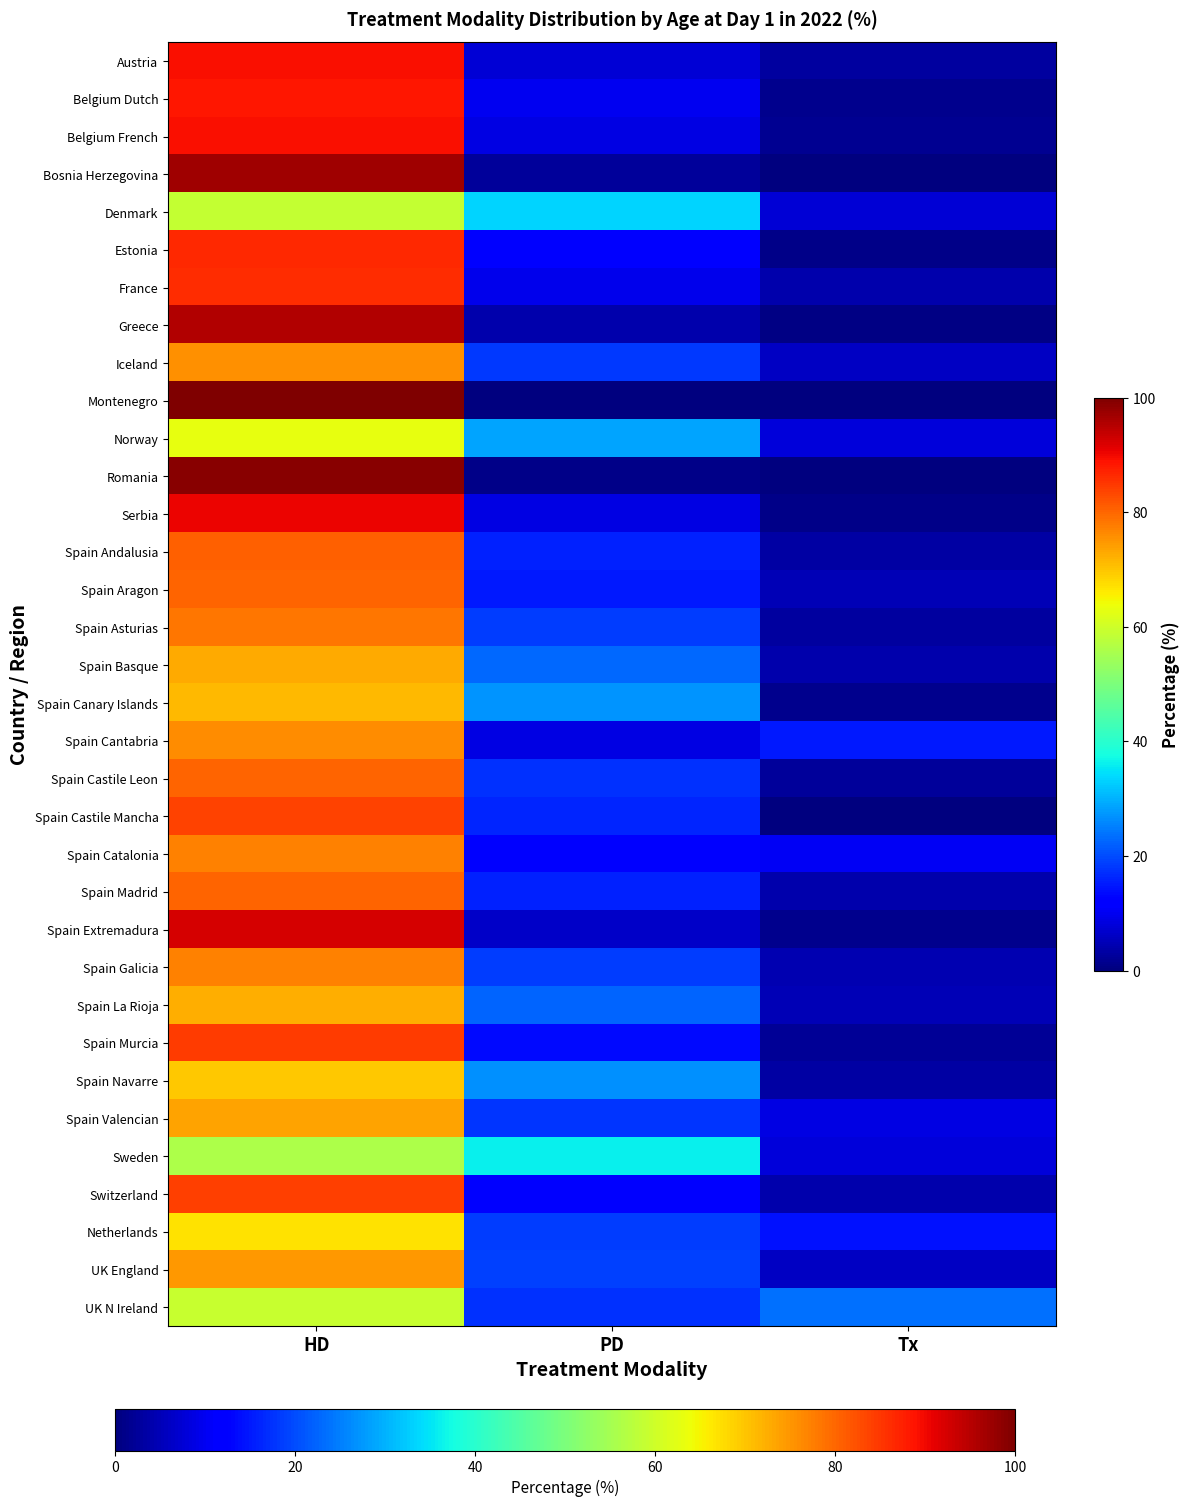

At how many categories does at least one series exceed 50?

1